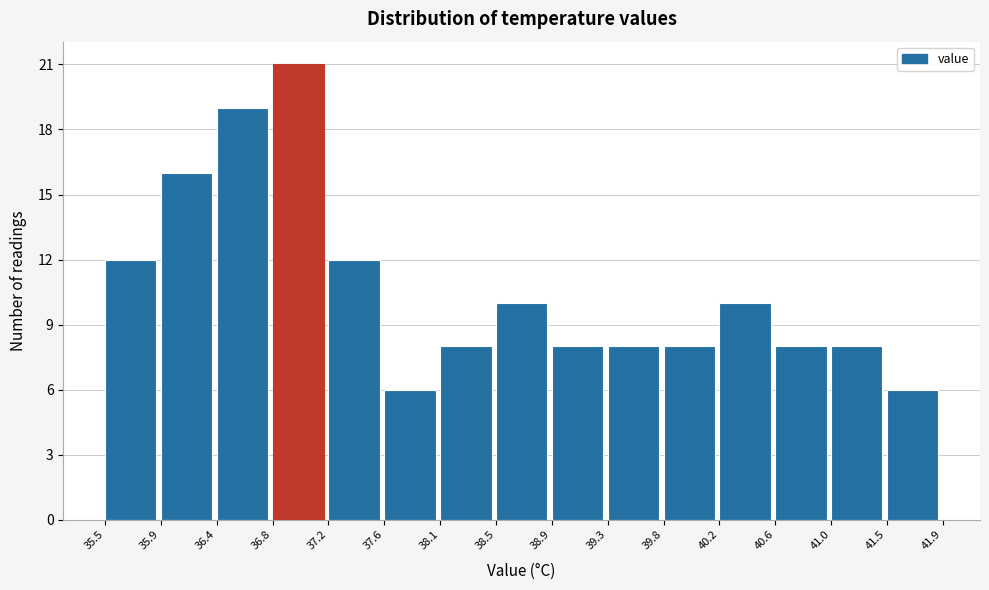

Reading left to right, list every bar in this chart as the range it spans on the x-axis followed by its height. The values are not printed on the chart, so give them approximately, as read against the axis.

35.5 to 35.9: 12
35.9 to 36.4: 16
36.4 to 36.8: 19
36.8 to 37.2: 21
37.2 to 37.6: 12
37.6 to 38.1: 6
38.1 to 38.5: 8
38.5 to 38.9: 10
38.9 to 39.3: 8
39.3 to 39.8: 8
39.8 to 40.2: 8
40.2 to 40.6: 10
40.6 to 41.0: 8
41.0 to 41.5: 8
41.5 to 41.9: 6